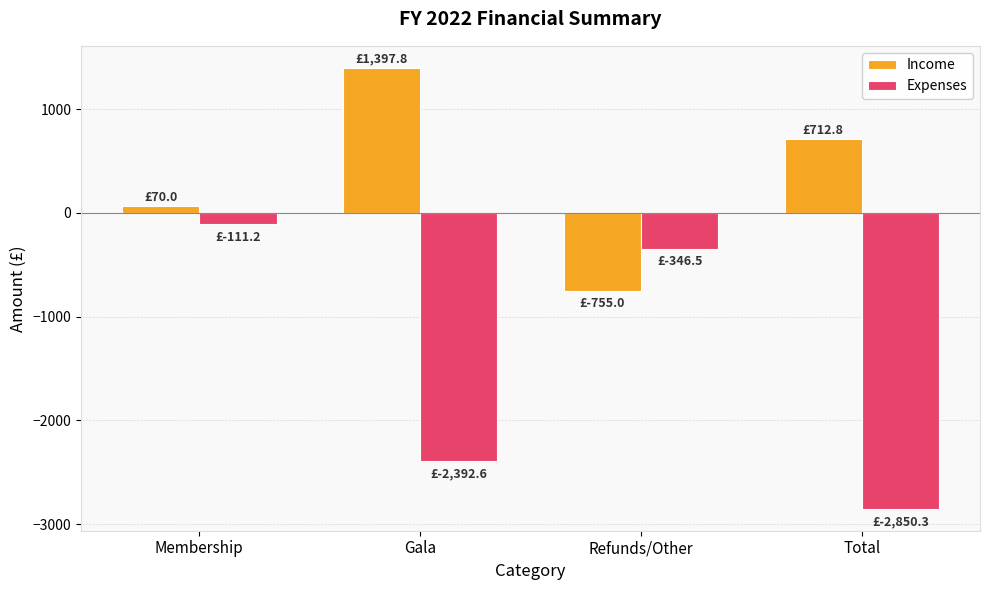

How many data points does each series have?

4